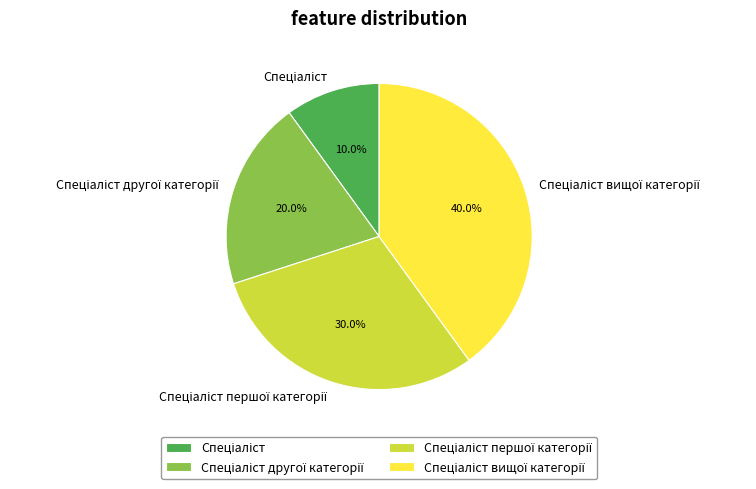

Is there a majority slice in this chart?

No